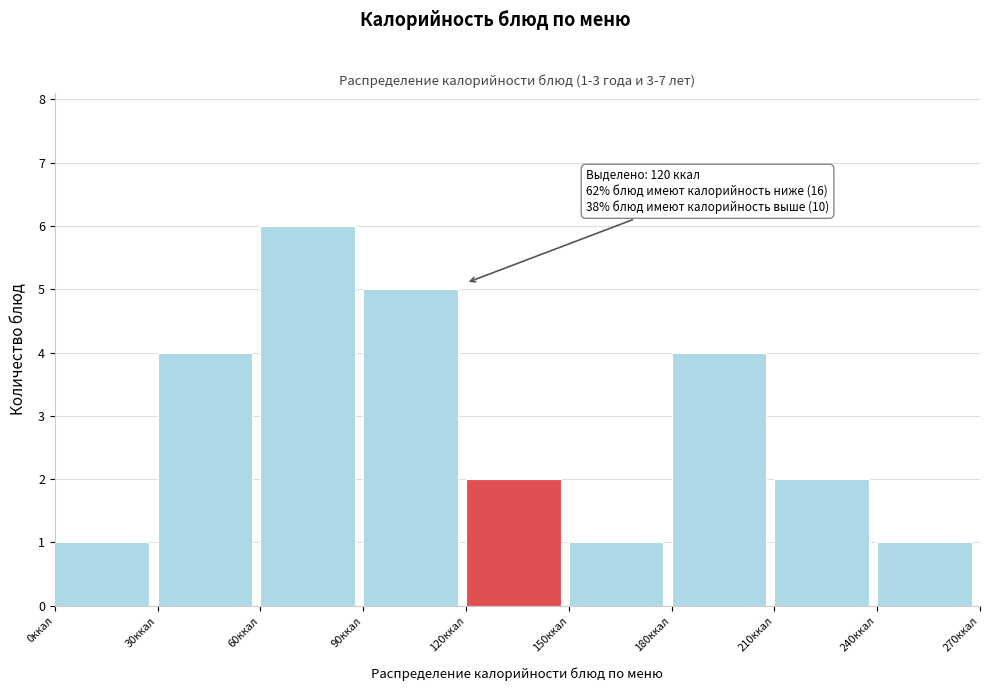

Which range on the x-axis has the tallest bar?

60 to 90